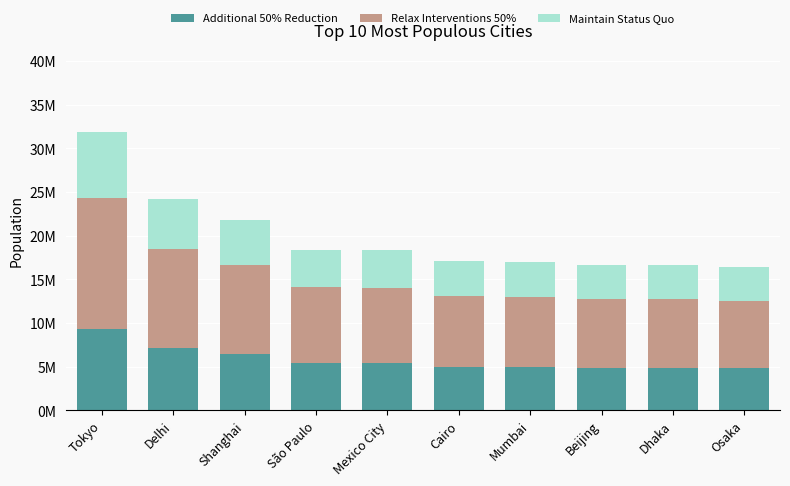

Are the bars horizontal?

No